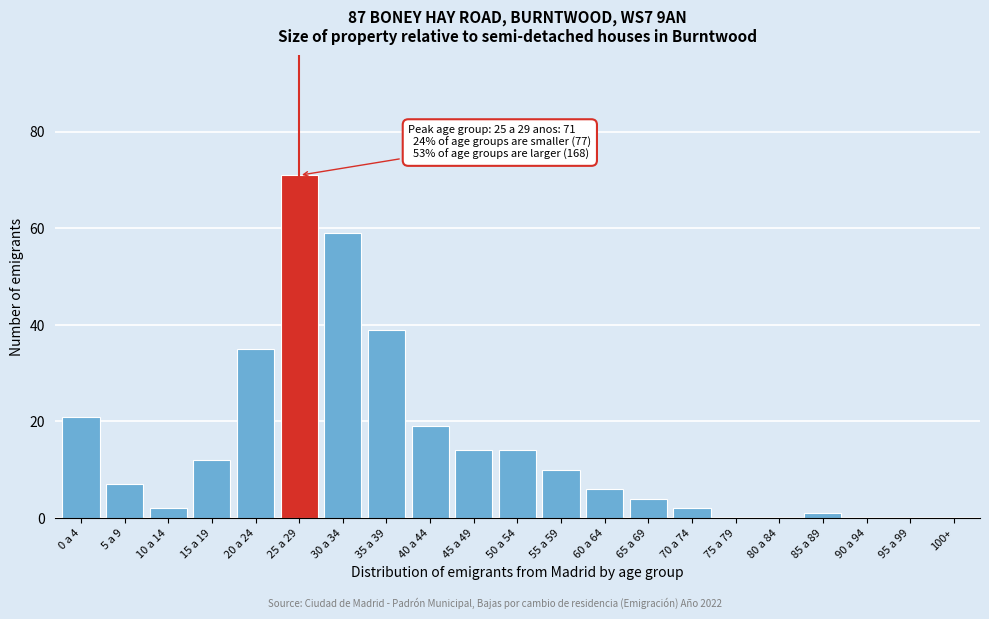

Reading left to right, transcribe all the data shown in this chart.

0 a 4=21	5 a 9=7	10 a 14=2	15 a 19=12	20 a 24=35	25 a 29=71	30 a 34=59	35 a 39=39	40 a 44=19	45 a 49=14	50 a 54=14	55 a 59=10	60 a 64=6	65 a 69=4	70 a 74=2	75 a 79=0	80 a 84=0	85 a 89=1	90 a 94=0	95 a 99=0	100+=0